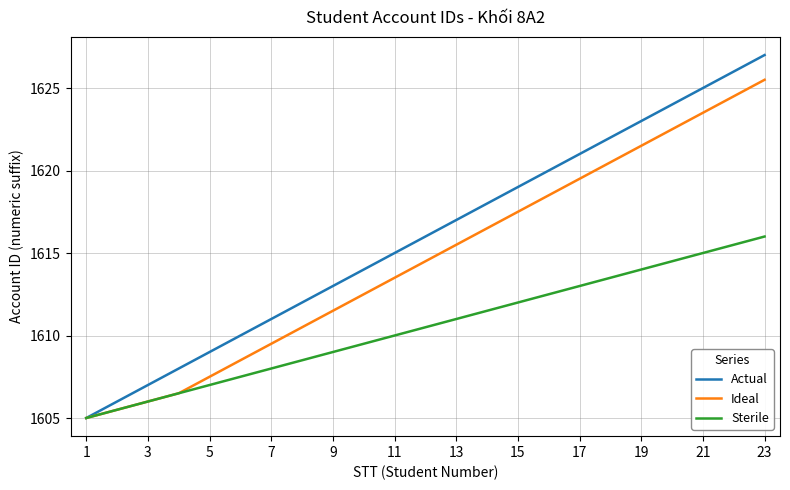

What is the minimum value shown in the chart?

1605.0